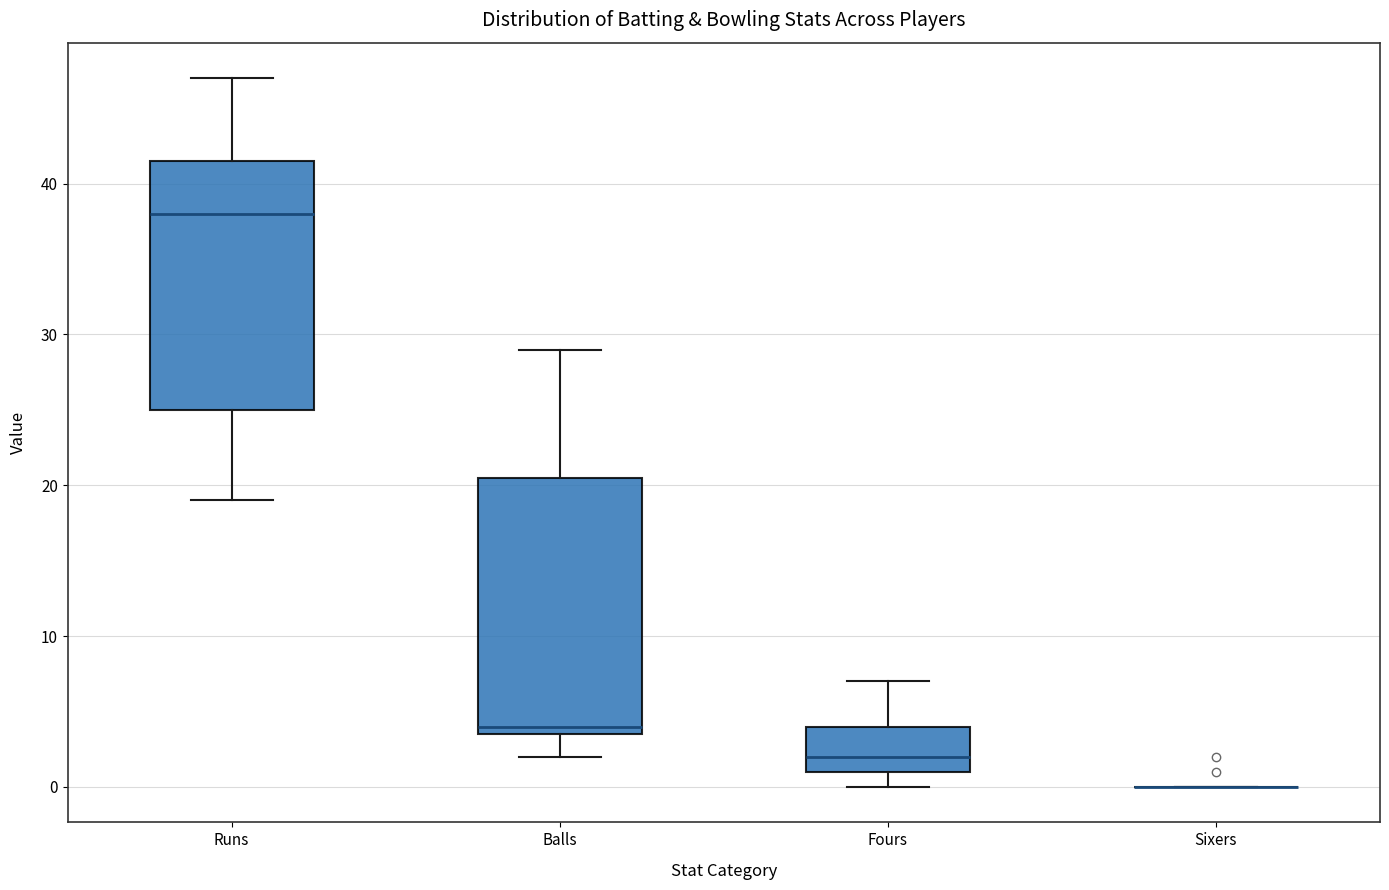

Reading left to right, transcribe this box plot: for each box, give where its median line is, the range the box spans, and where its two whiskers end, as read against the y-axis. The values are not printed on the chart, so give them approximately, as read against the axis.

Runs: median 38, box 25 to 42, whiskers 19 to 47
Balls: median 4 (just above the box's lower edge), box 4 to 21, whiskers 2 to 29
Fours: median 2, box 1 to 4, whiskers 0 to 7
Sixers: box collapsed to a line at 0, whiskers 0 to 0